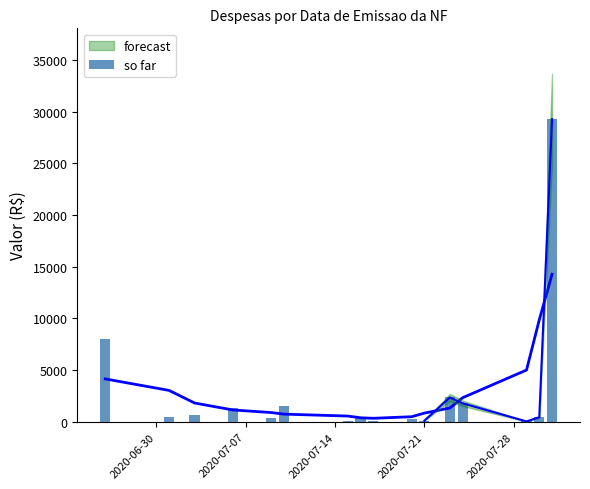

Reading left to right, transcribe all the data shown in this chart.

8028.0	464.2	622.5	1320.0	402.4	1558.5	37.1	473.7	37.1	259.6	111.2	2353.6	1785.2	37.1	446.6	29263.9